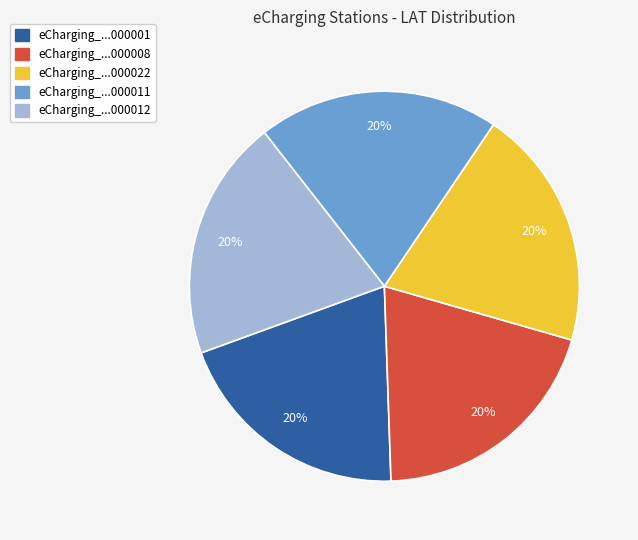

To the nearest percent, what is the average slice percentage?

20%